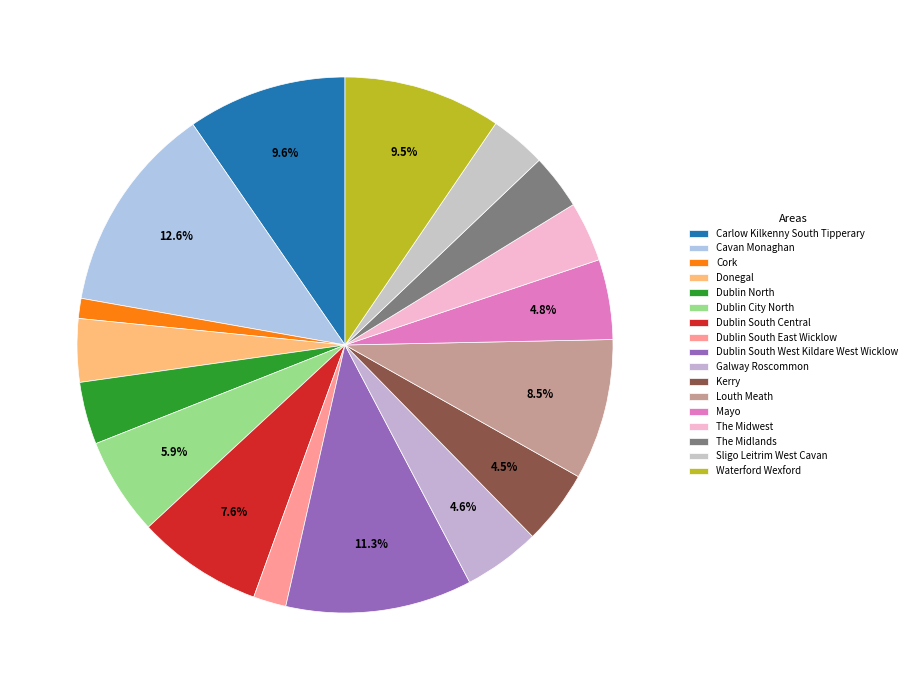

To the nearest percent, what percentage of the pie is Kerry?

4%